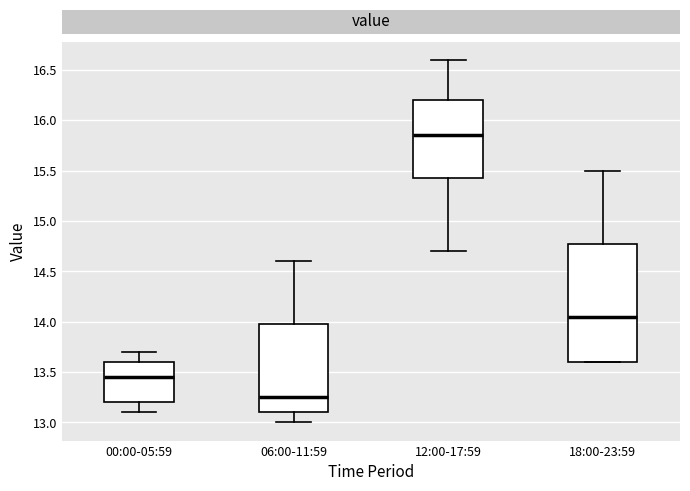

Which box's median line is the lowest?

06:00-11:59